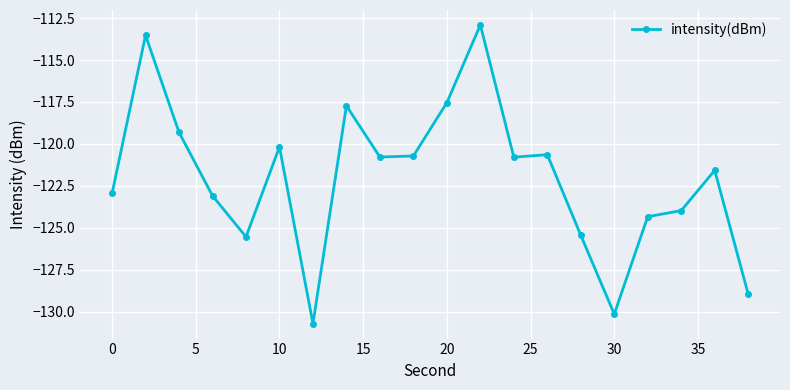

What is the value of the 11th point from the left?

-117.5